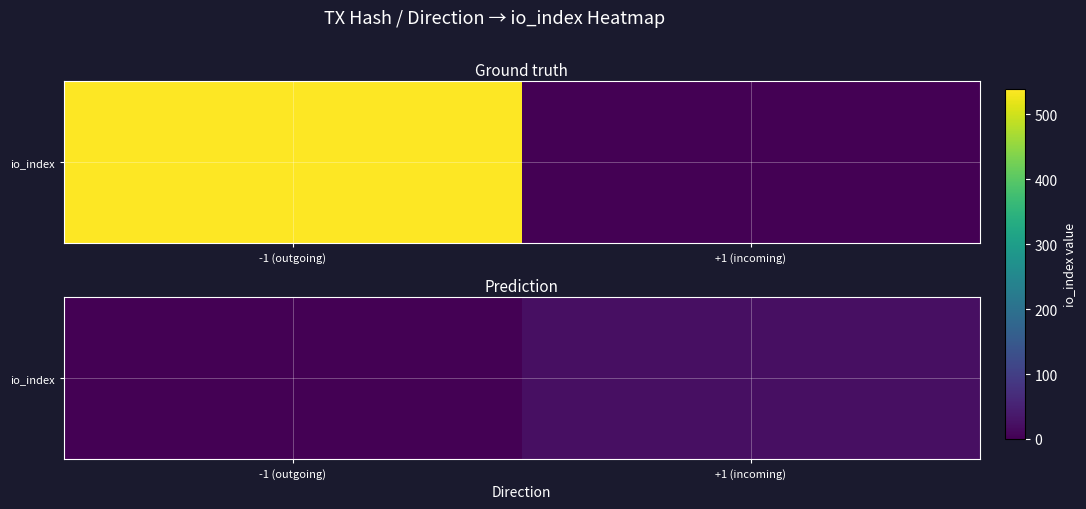

What is the change in value from -1 (outgoing) to +1 (incoming)?

+23